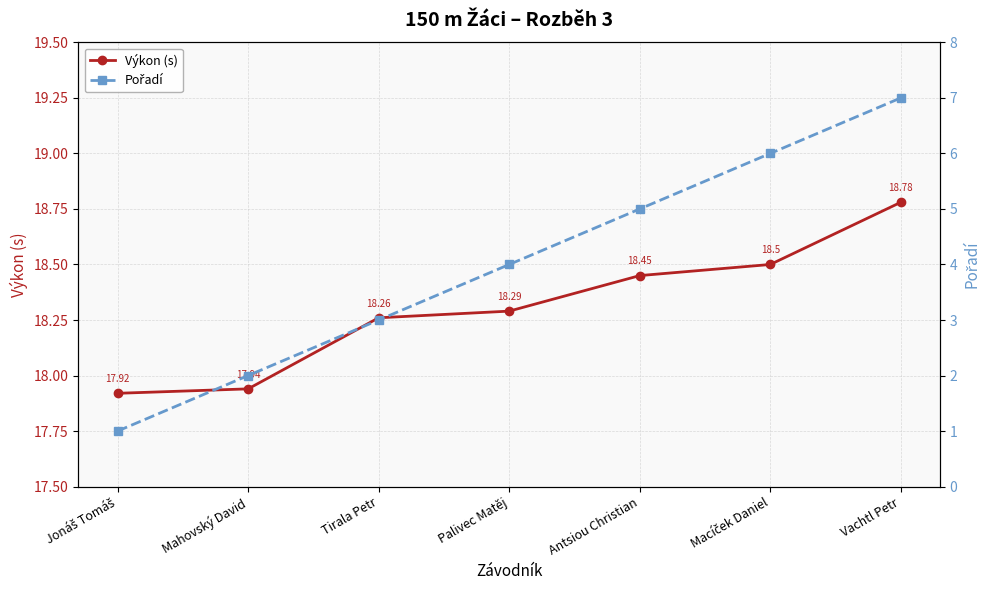

Rank the series by their average value, from lowest to highest.

Pořadí, Výkon (s)